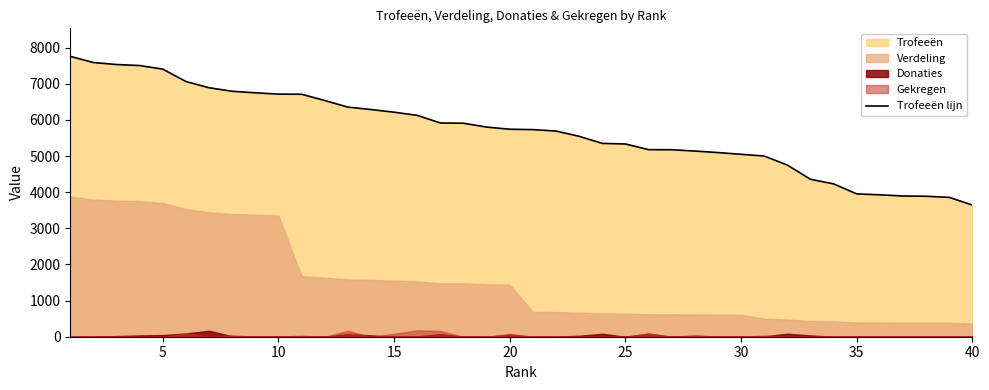

The value of Trofeeën lijn at 40 is 3644. True or false?

True